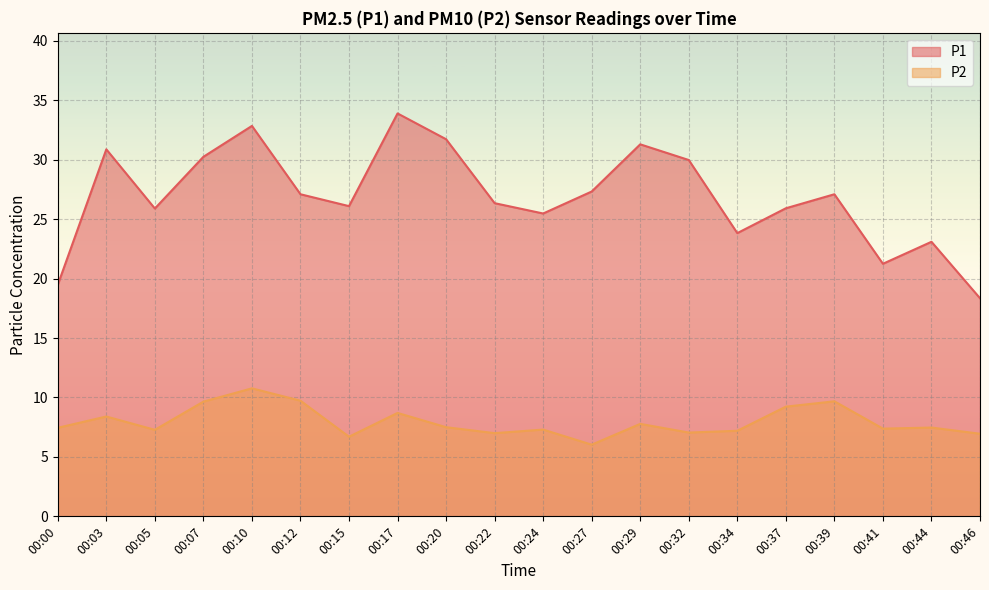

In P1, how many points are higher than both neighbors (excluding endpoints)?

6